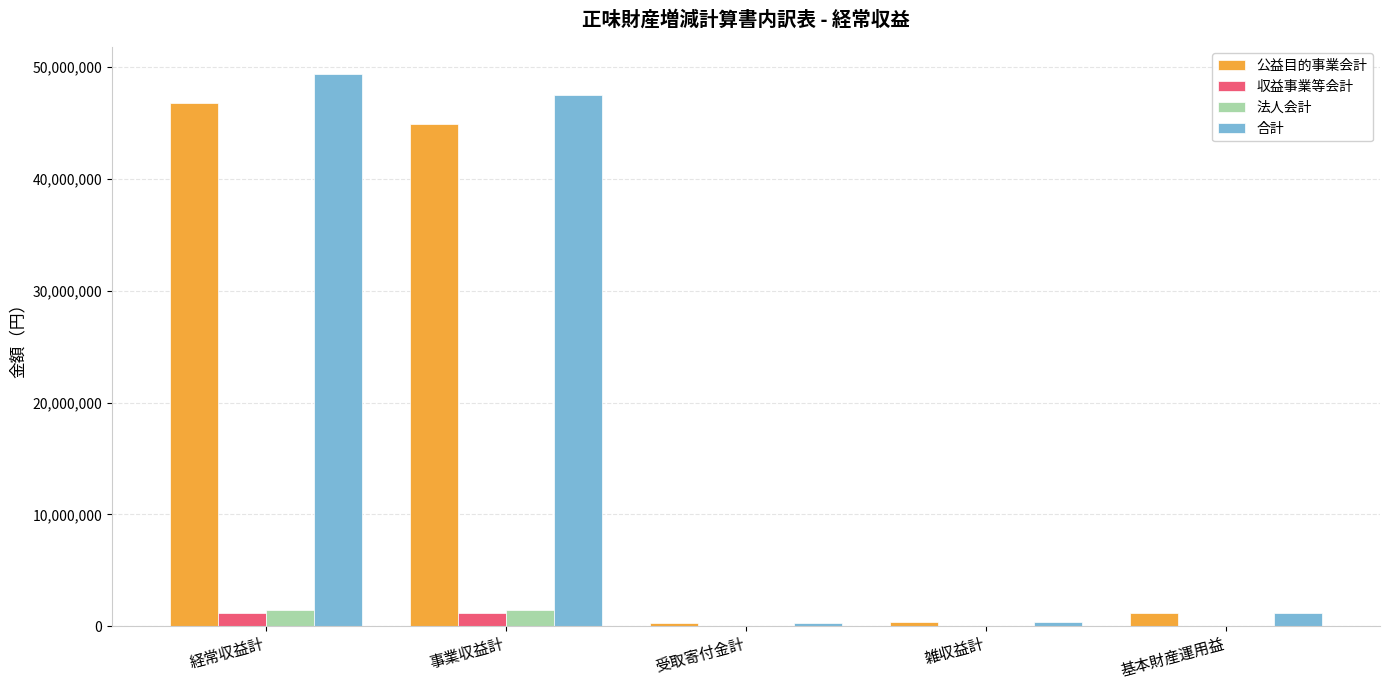

At which label does 合計 first exceed 1200258?

経常収益計